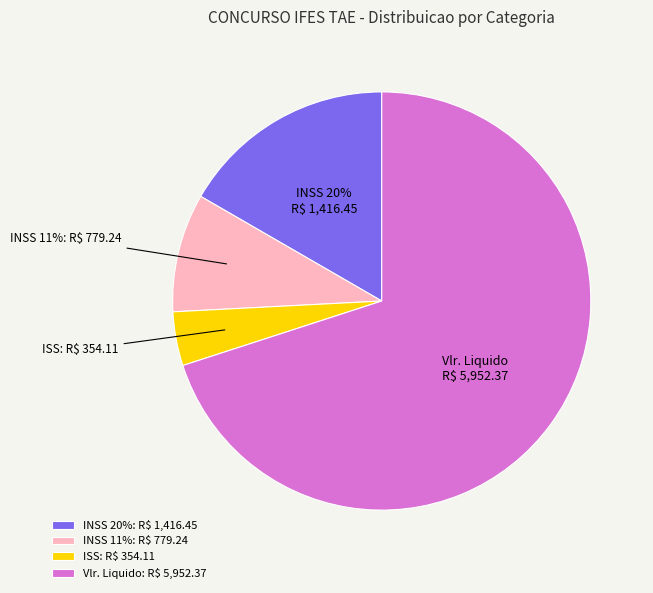

True or false: INSS-20% accounts for 24% of the total.

False